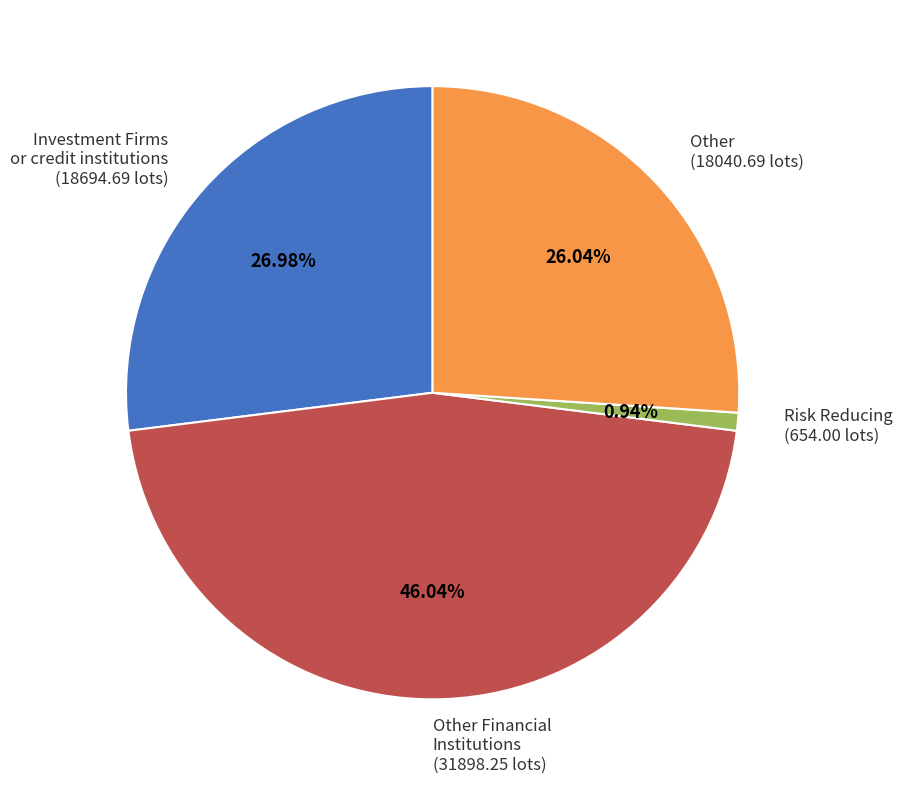

To the nearest percent, what is the average slice percentage?

25%